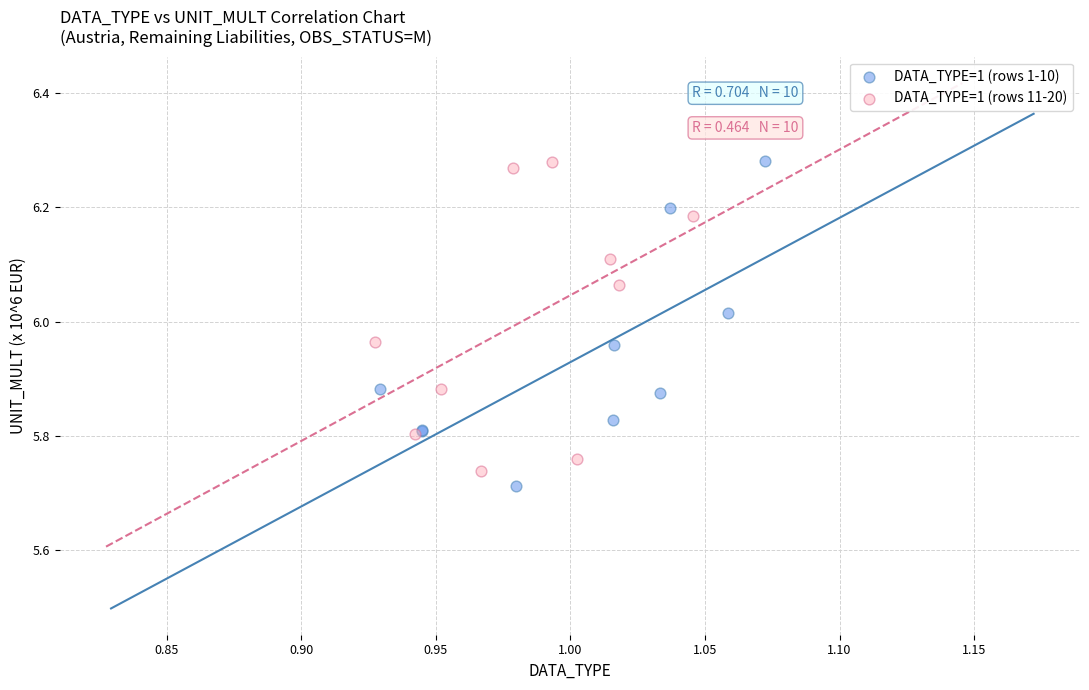

What are all the series names shown in the legend?

DATA_TYPE=1 (rows 1-10), DATA_TYPE=1 (rows 11-20)